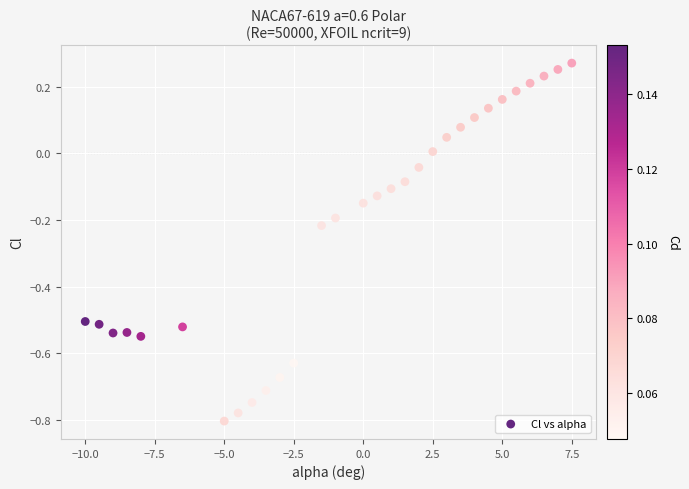

What is the range of X values (max minus min)?

17.5